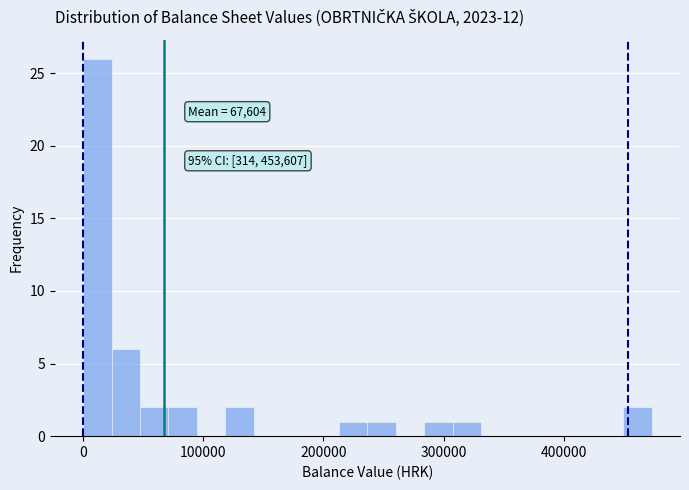

Read against the x-axis, roughly where is the centre of the tallest bar?

10000